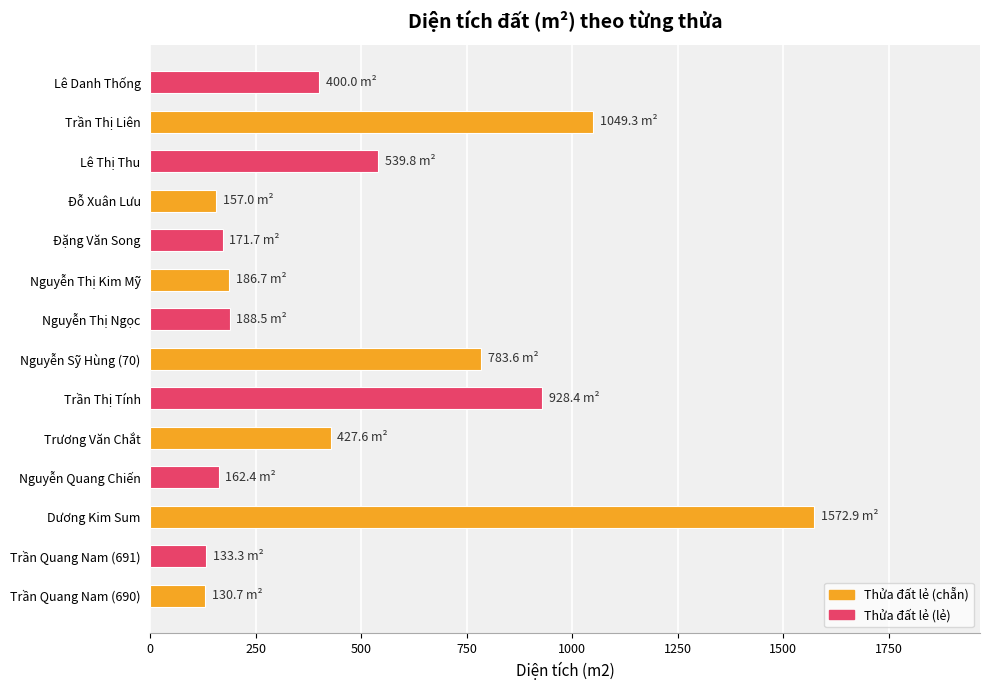

What is the difference between the maximum and minimum values?

1442.2